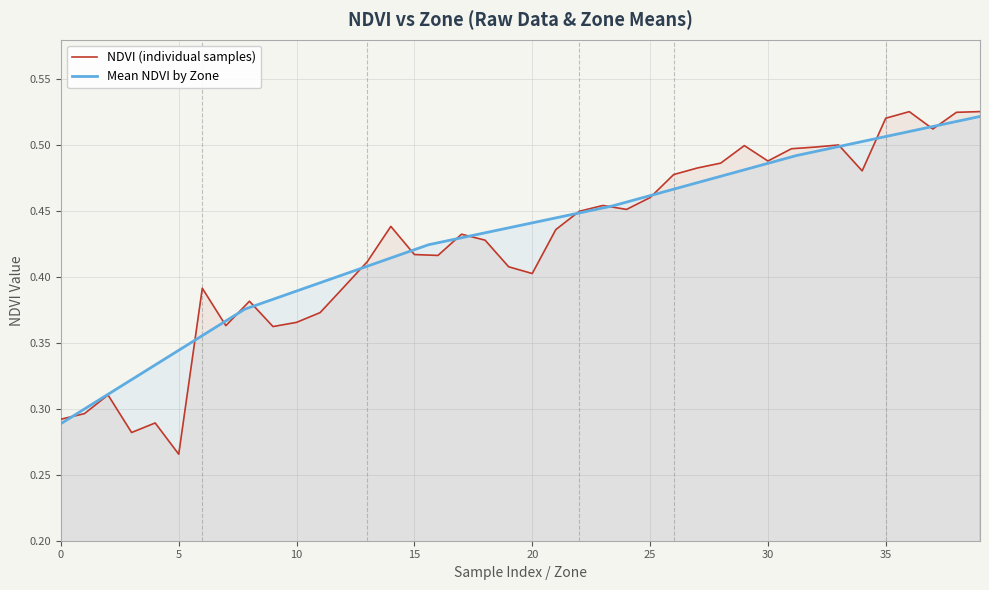

Reading left to right, transcribe all the data shown in this chart.

0.3	0.3	0.3	0.3	0.3	0.3	0.4	0.4	0.4	0.4	0.4	0.4	0.4	0.4	0.4	0.4	0.4	0.4	0.4	0.4	0.4	0.4	0.4	0.5	0.5	0.5	0.5	0.5	0.5	0.5	0.5	0.5	0.5	0.5	0.5	0.5	0.5	0.5	0.5	0.5